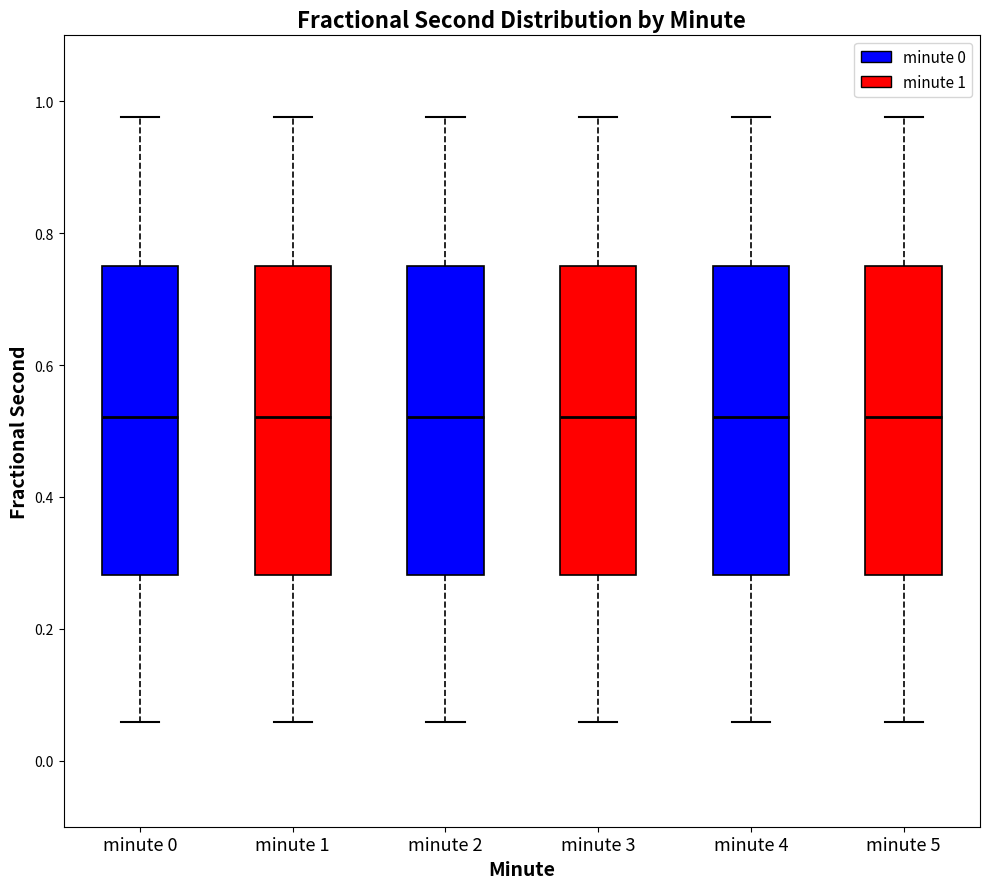

Where does the median line of the box for minute 3 sit on the y-axis? The values are not printed on the chart, so give them approximately, as read against the axis.

0.52